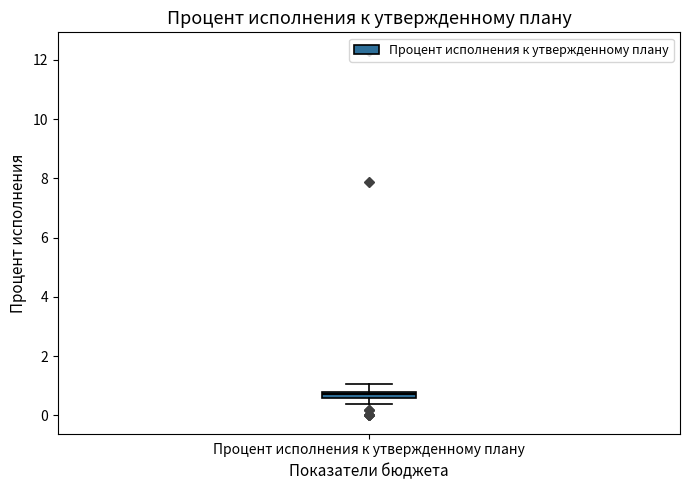

Where is the upper edge of the box for Процент исполнения к утвержденному плану on the y-axis? The values are not printed on the chart, so give them approximately, as read against the axis.

0.8